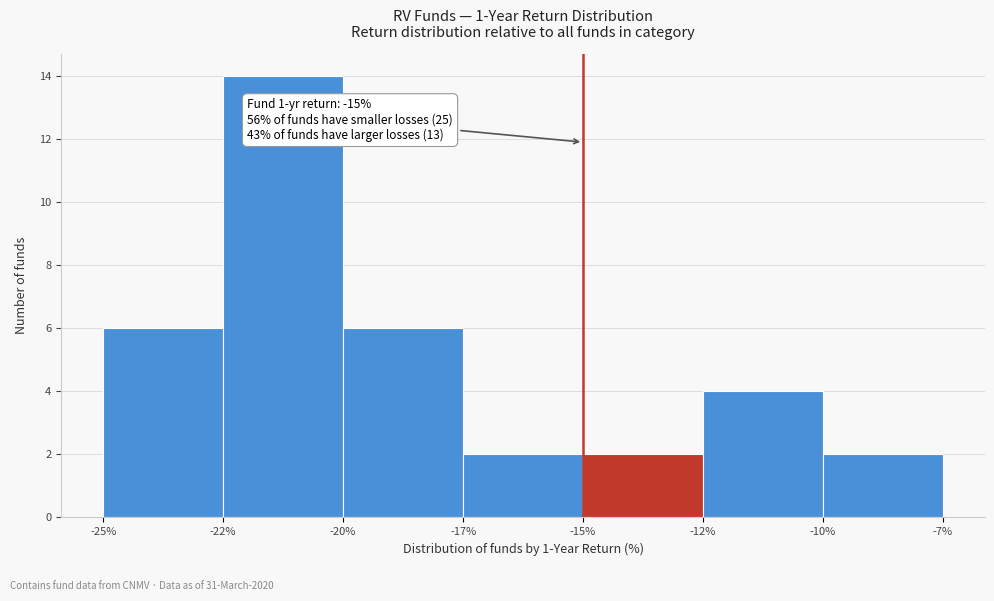

Reading left to right, extract all data points from this chart.

6	14	6	2	2	4	2